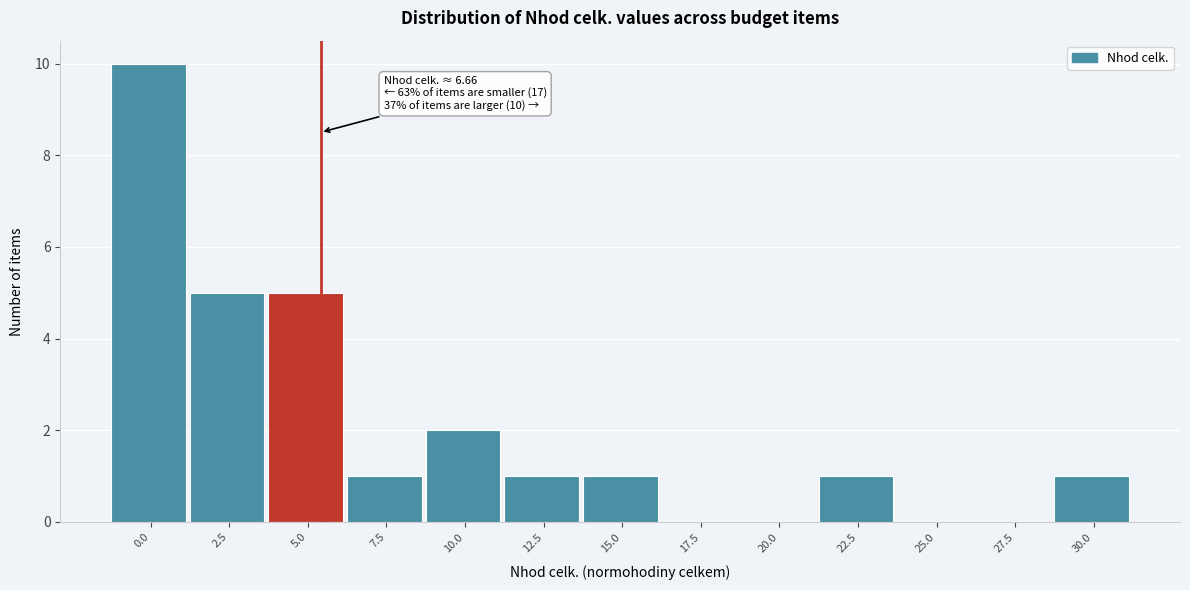

Reading left to right, list all the values displayed in this chart.

0.0=10	2.5=5	5.0=5	7.5=1	10.0=2	12.5=1	15.0=1	17.5=0	20.0=0	22.5=1	25.0=0	27.5=0	30.0=1